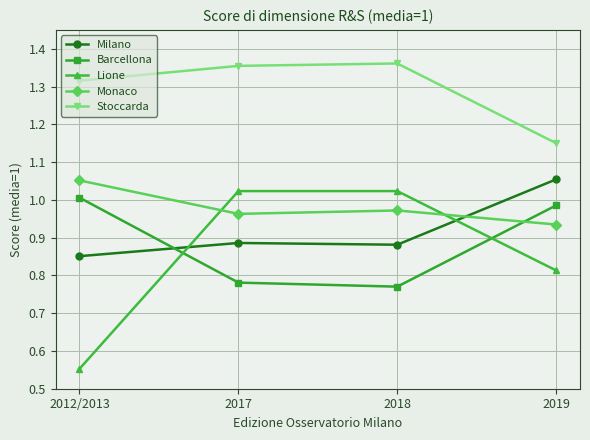

What position from the right is 2012/2013?

4